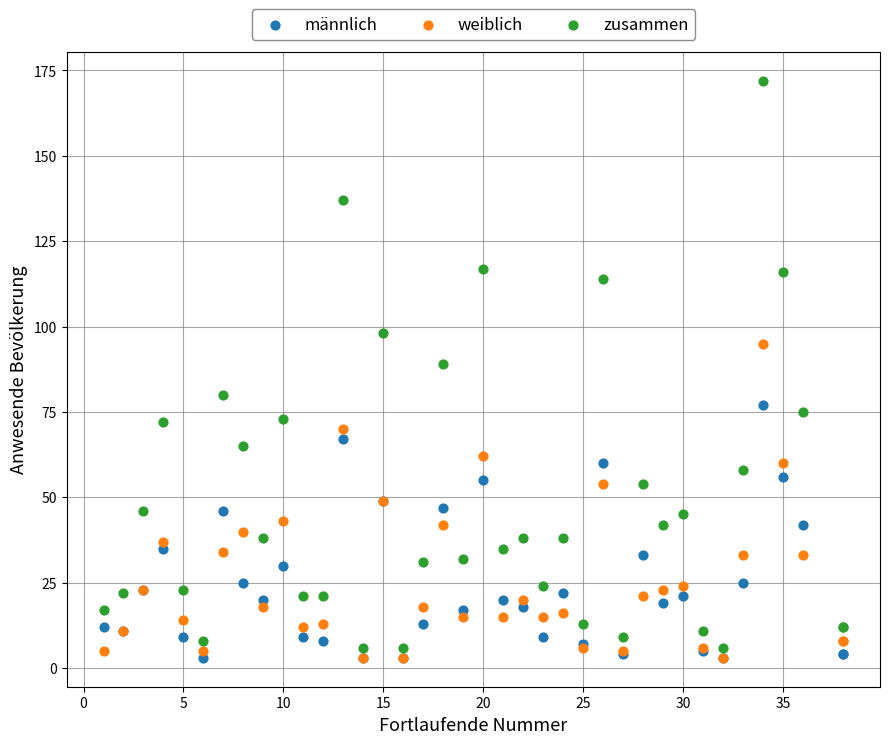

What are all the series names shown in the legend?

männlich, weiblich, zusammen